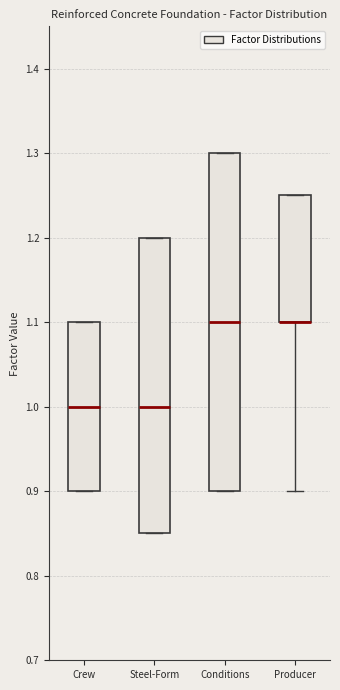

Where is the upper edge of the box for Conditions on the y-axis? The values are not printed on the chart, so give them approximately, as read against the axis.

1.30